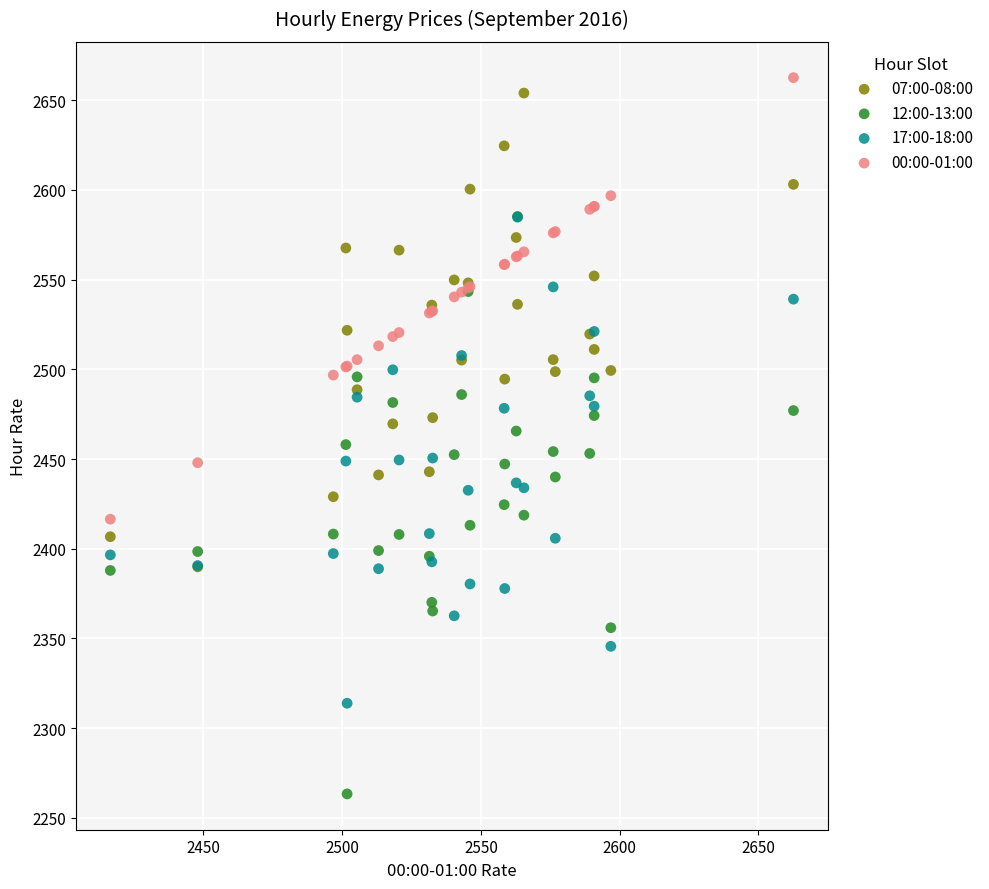

What are all the series names shown in the legend?

07:00-08:00, 12:00-13:00, 17:00-18:00, 00:00-01:00